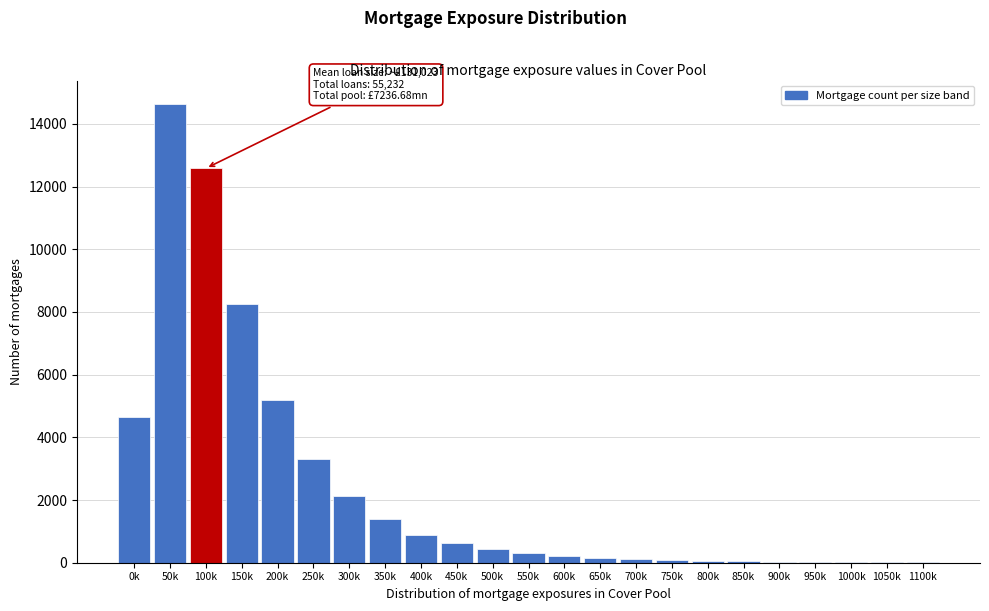

What is the sum of all values?

55183